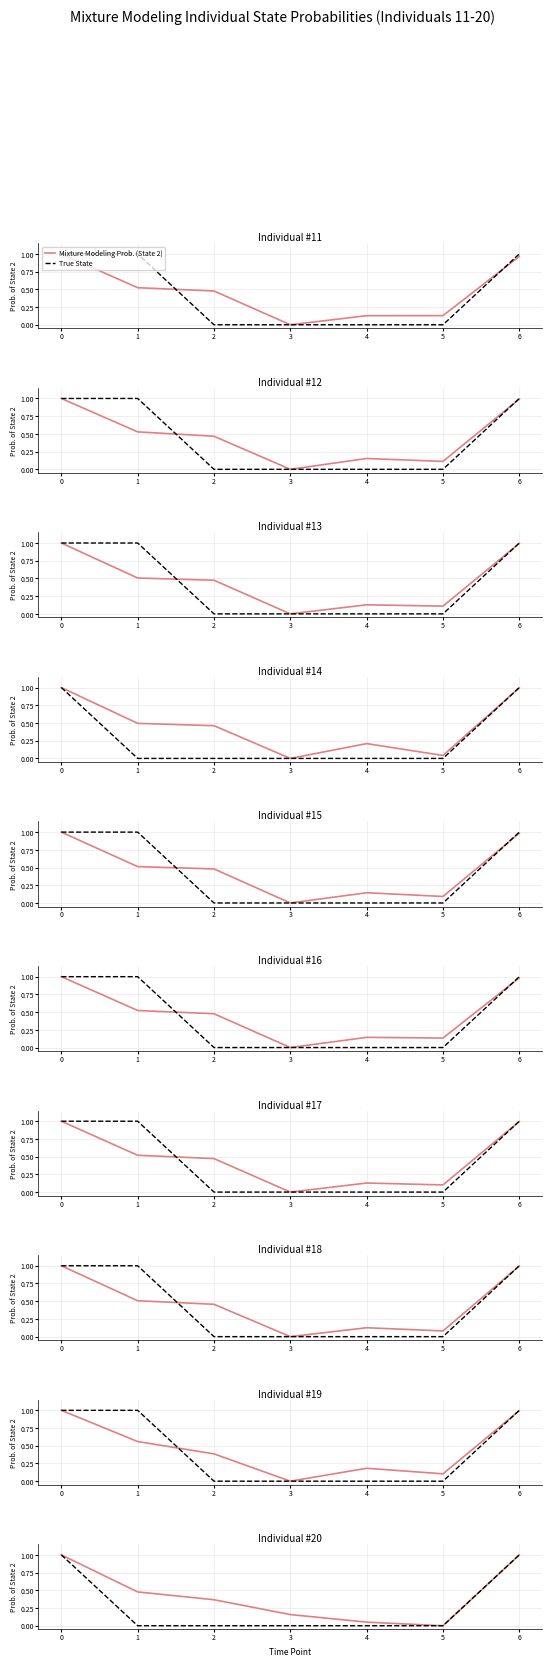

Which has a higher value, 3 or 1?

1